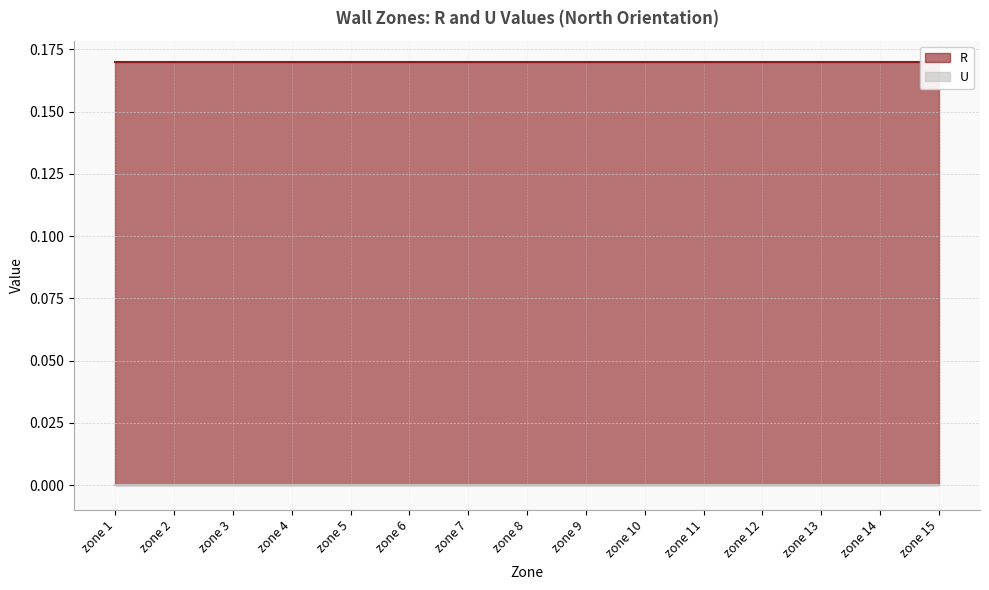

True or false: U and R cross at least once.

False